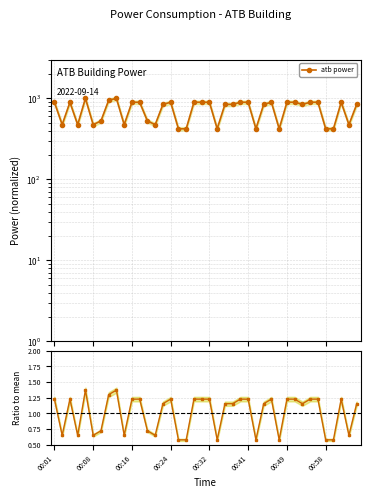

Count the number of data series in this chart.

2